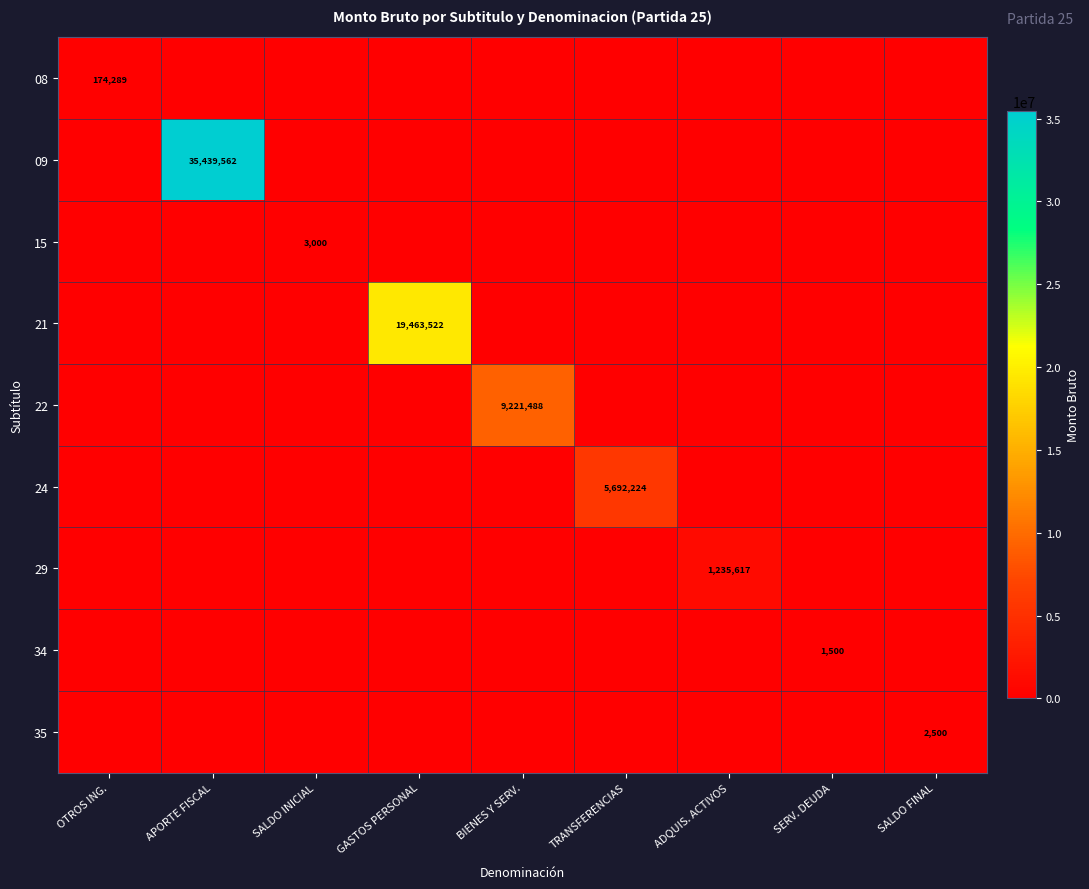

The value of 35 at SALDO FINAL is 2500. True or false?

True